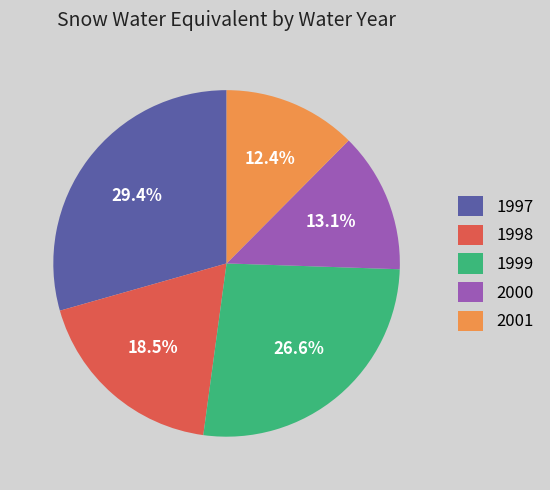

Which slice is the largest?

1997